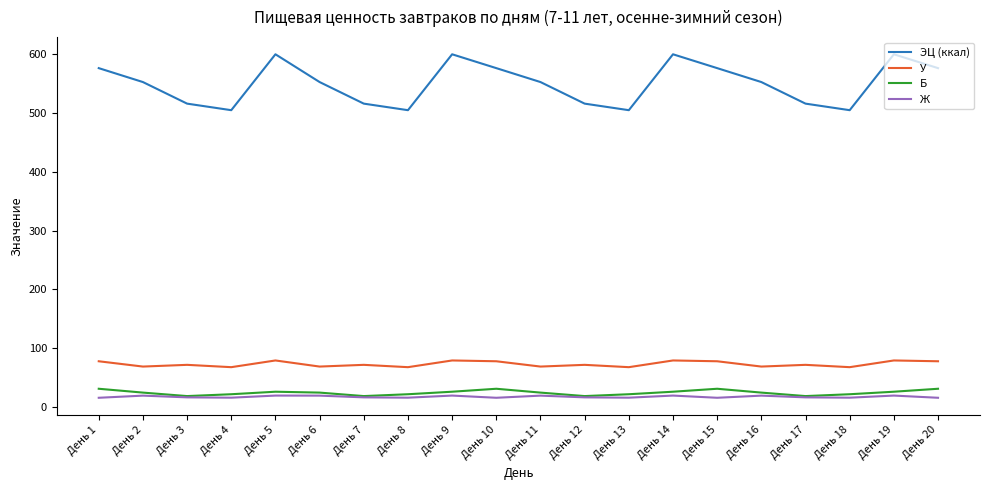

Is it true that Б equals 21.8 at День 4?

True